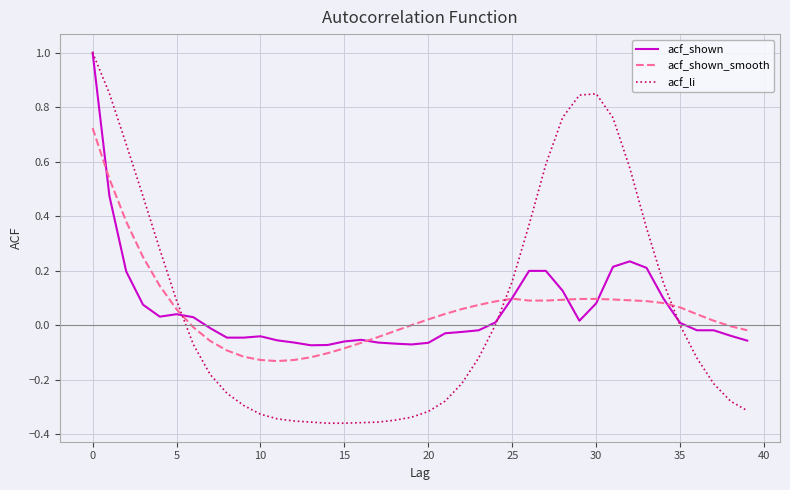

Which series has the largest range (max minus min)?

acf_li